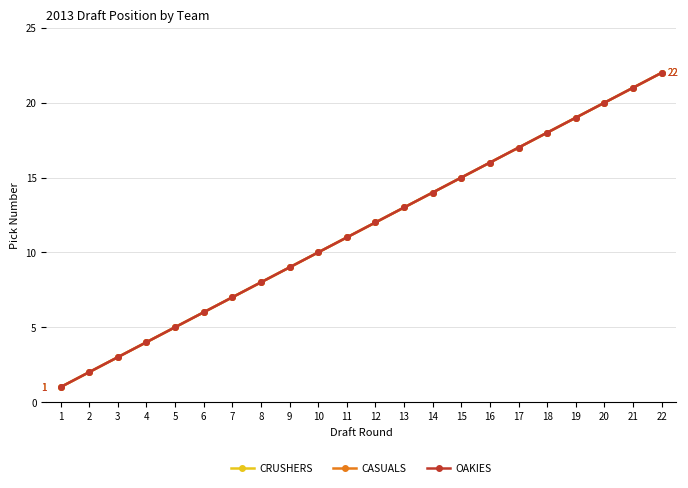

Reading left to right, extract all data points from this chart.

CRUSHERS: 1	2	3	4	5	6	7	8	9	10	11	12	13	14	15	16	17	18	19	20	21	22
CASUALS: 1	2	3	4	5	6	7	8	9	10	11	12	13	14	15	16	17	18	19	20	21	22
OAKIES: 1	2	3	4	5	6	7	8	9	10	11	12	13	14	15	16	17	18	19	20	21	22